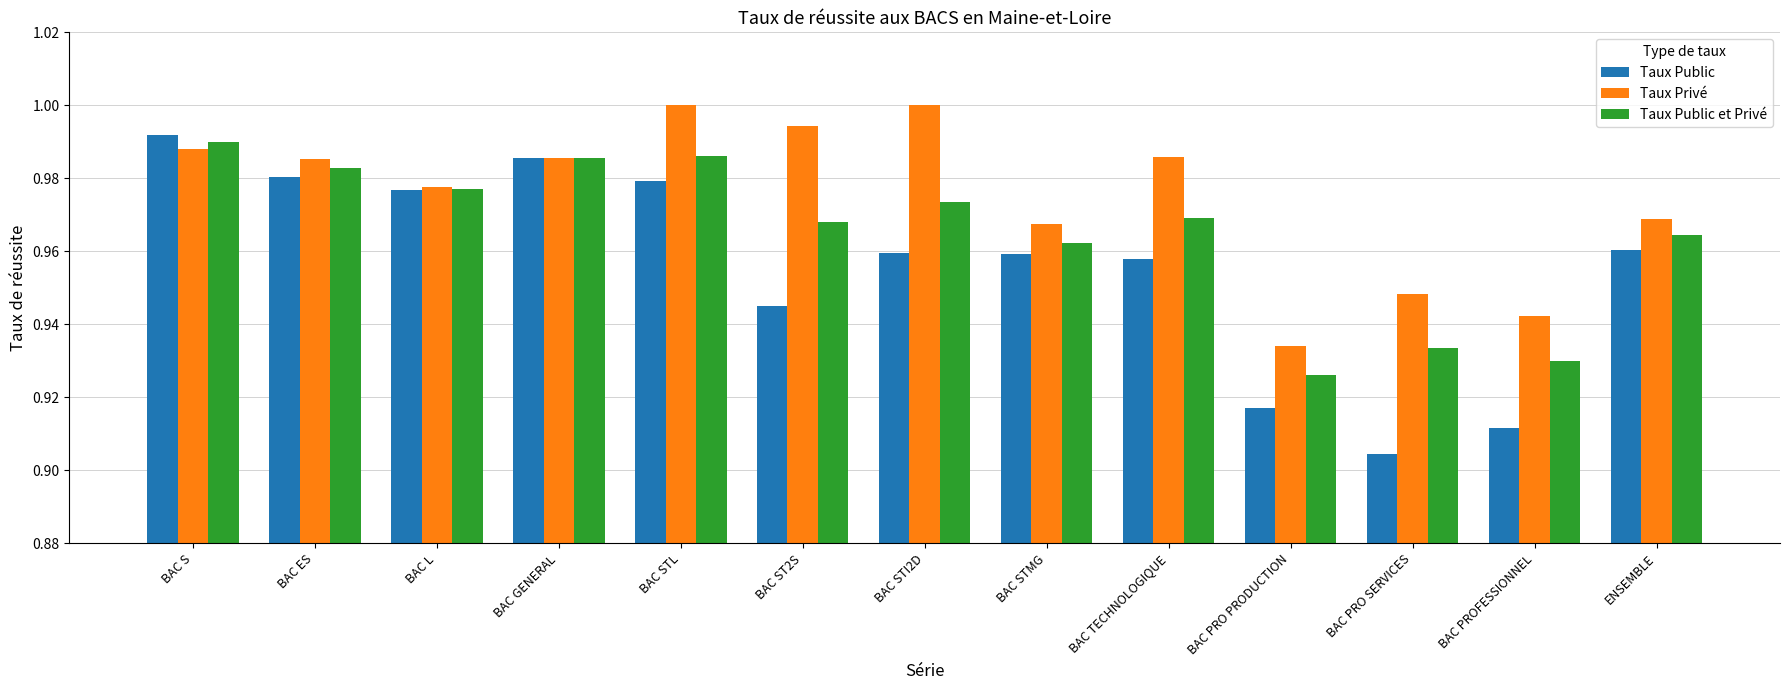

Which series has the widest spread of values?

Taux Public